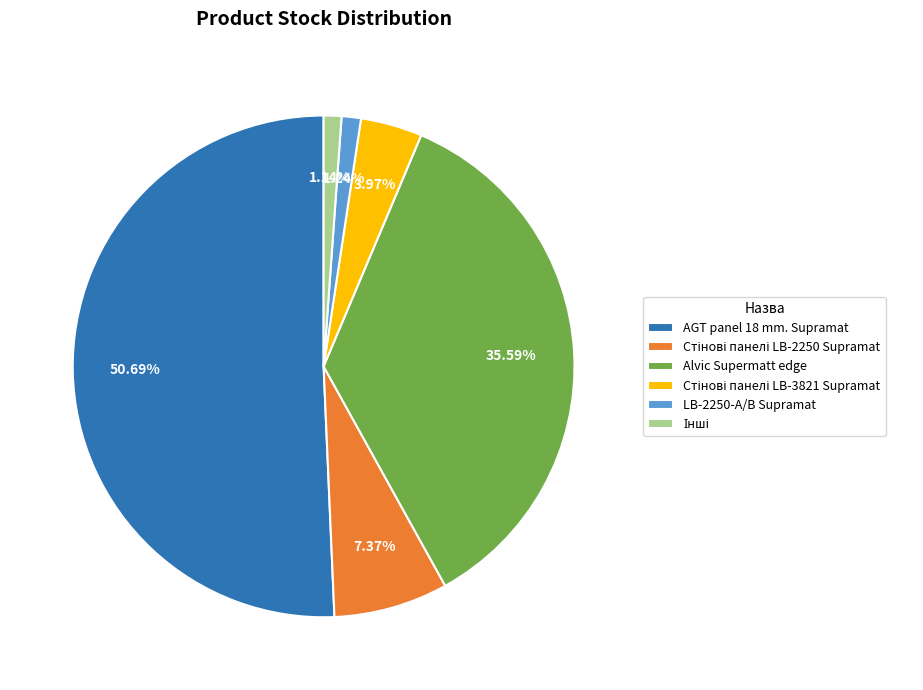

To the nearest percent, what portion does Alvic Supermatt edge represent?

36%